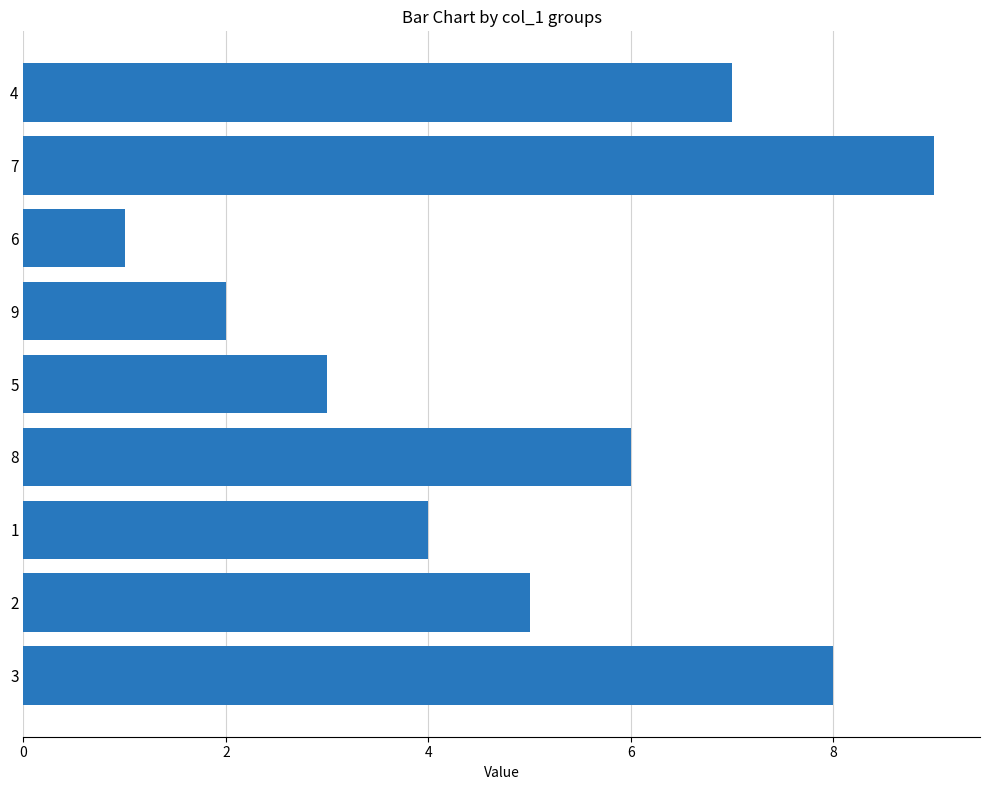

How many categories are shown in the chart?

9